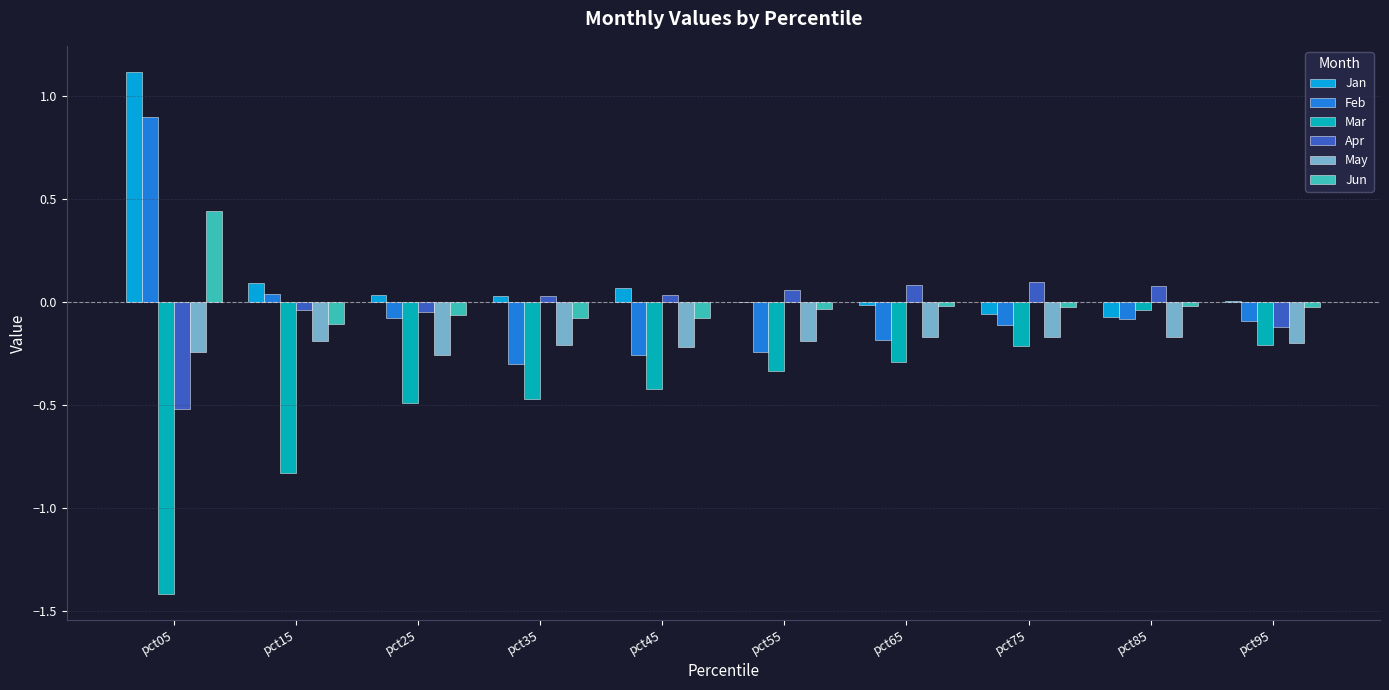

What is the maximum value shown in the chart?

1.1